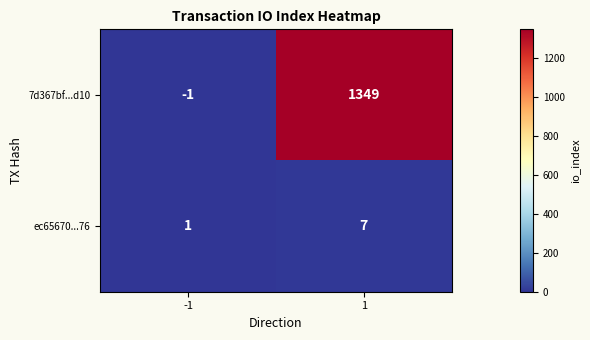

The ec65670...76 series shows 7 at 1. True or false?

True